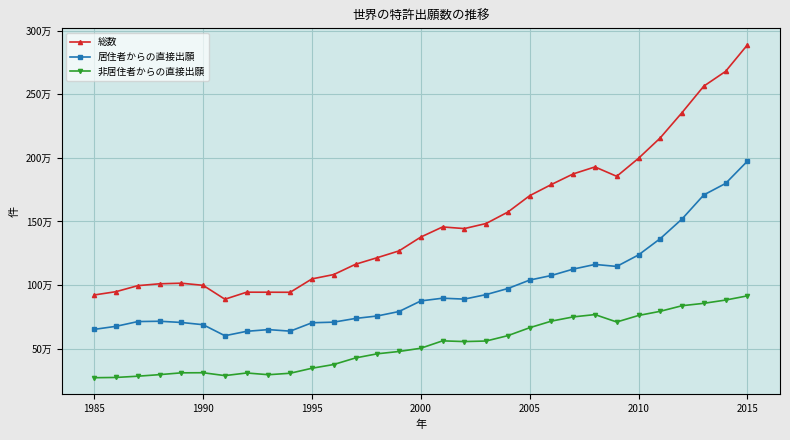

True or false: 総数 and 非居住者からの直接出願 cross at least once.

False